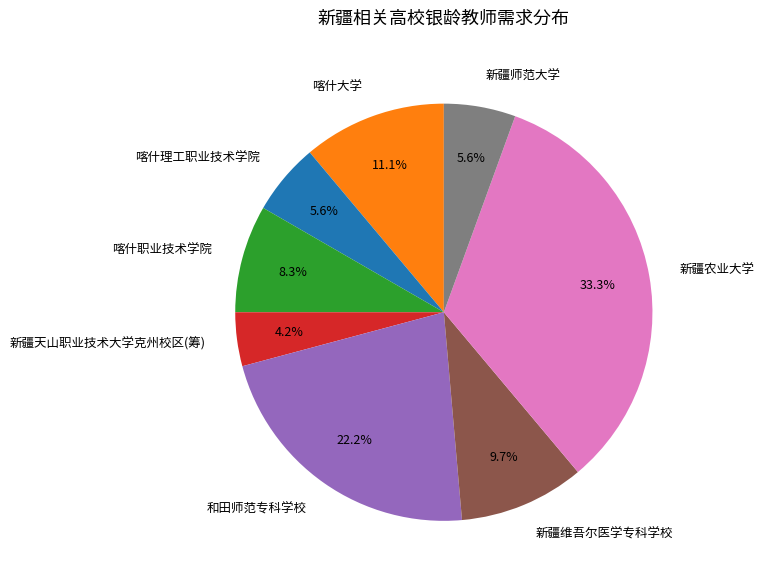

Is it true that 新疆师范大学 is 6% of the pie?

True